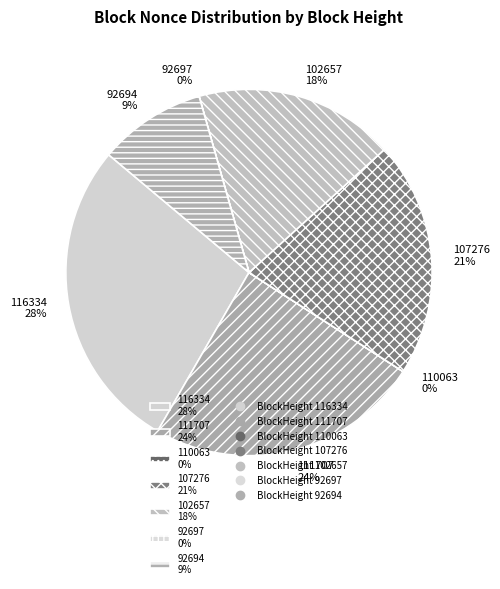

Combined, do 116334 28% and 92694 9% account for over 50%?

No